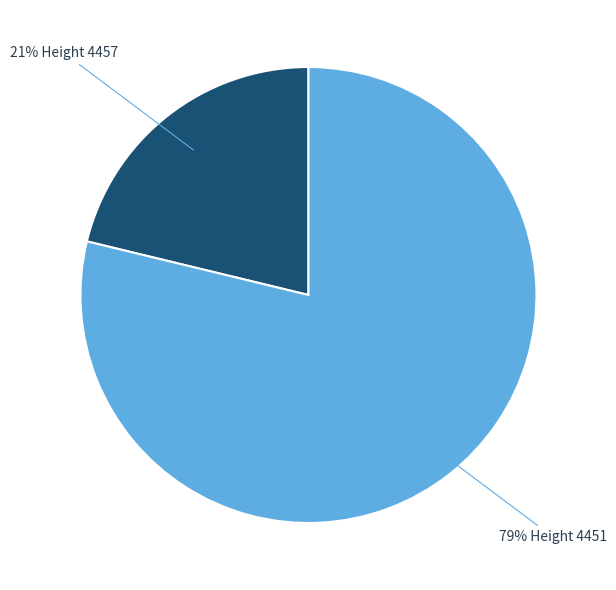

To the nearest percent, what is the difference between the largest and smallest slice percentages?

58%